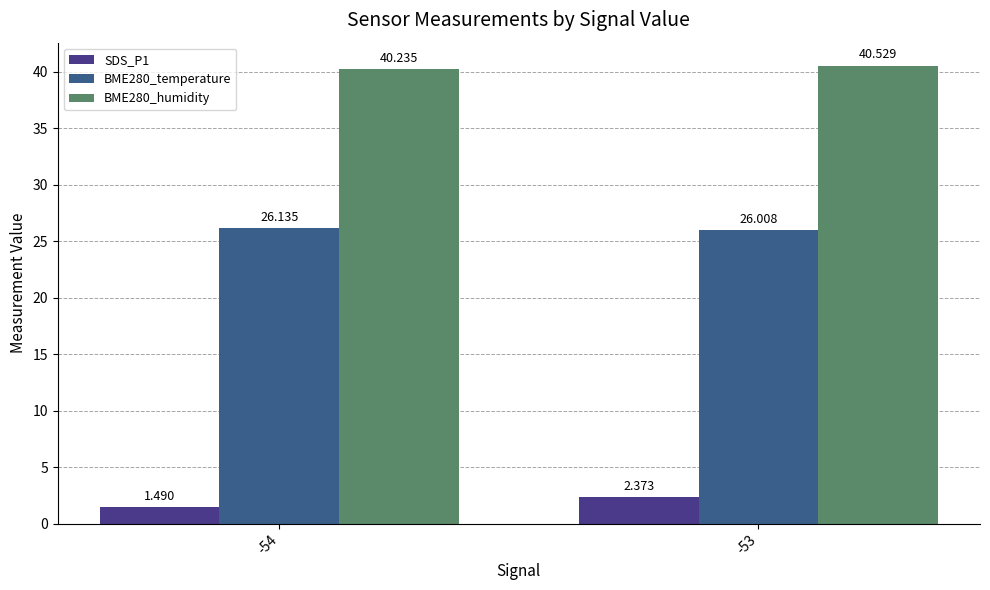

What is the spread (max minus min) of values at -54?

38.7